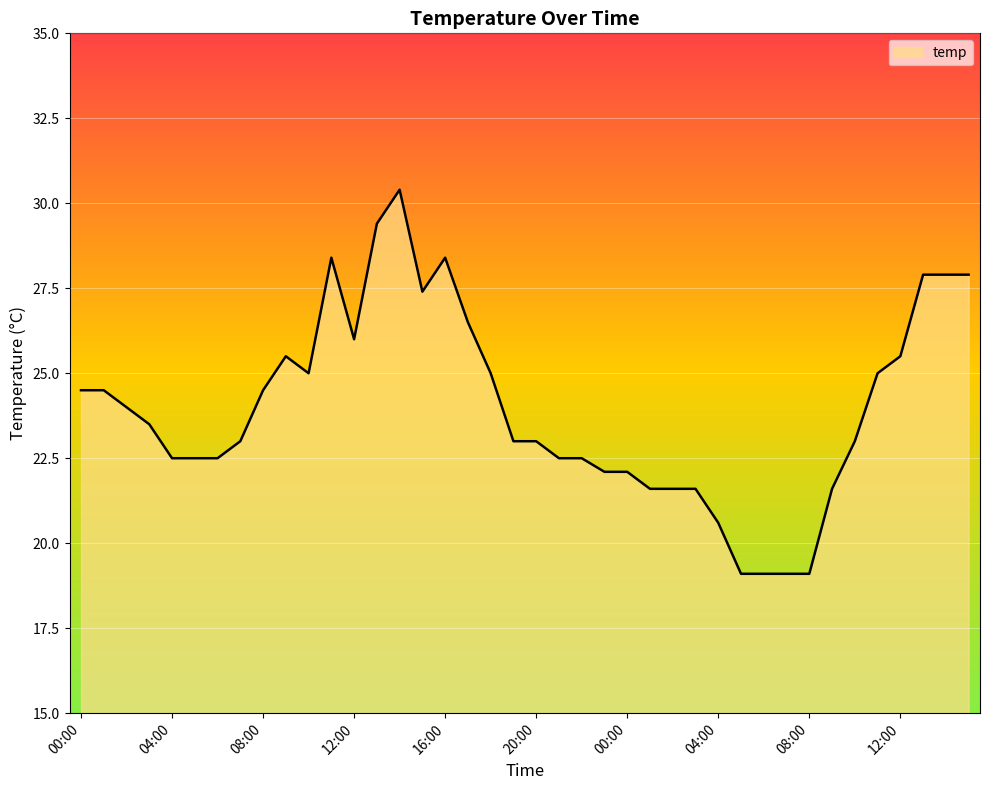

How many lines are shown in the chart?

1